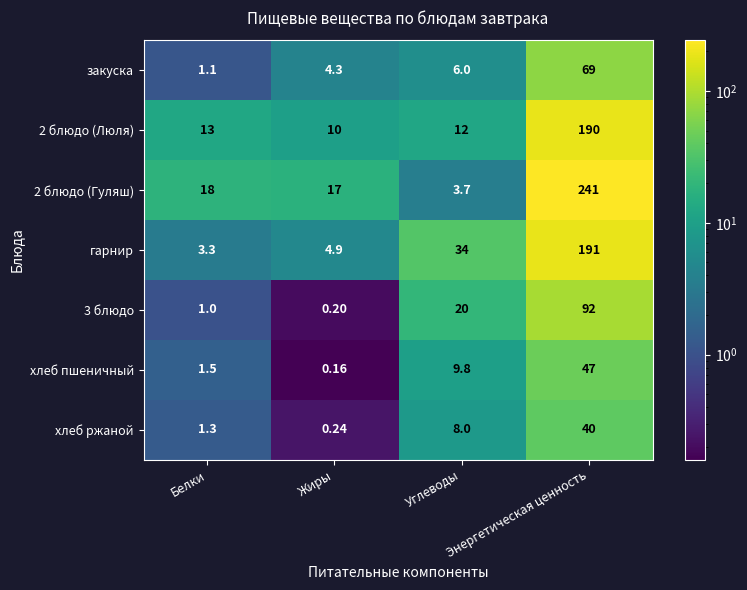

Rank the categories by закуска value from highest to lowest.

Энергетическая ценность, Углеводы, Жиры, Белки